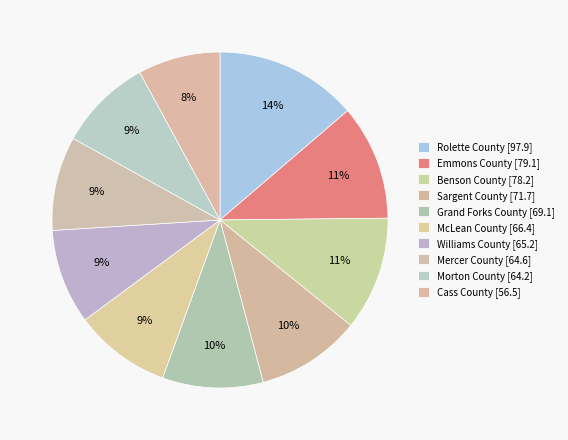

To the nearest percent, what is the average slice percentage?

10%